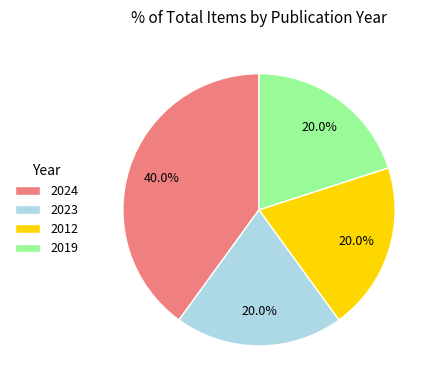

Count the number of slices in the pie.

4